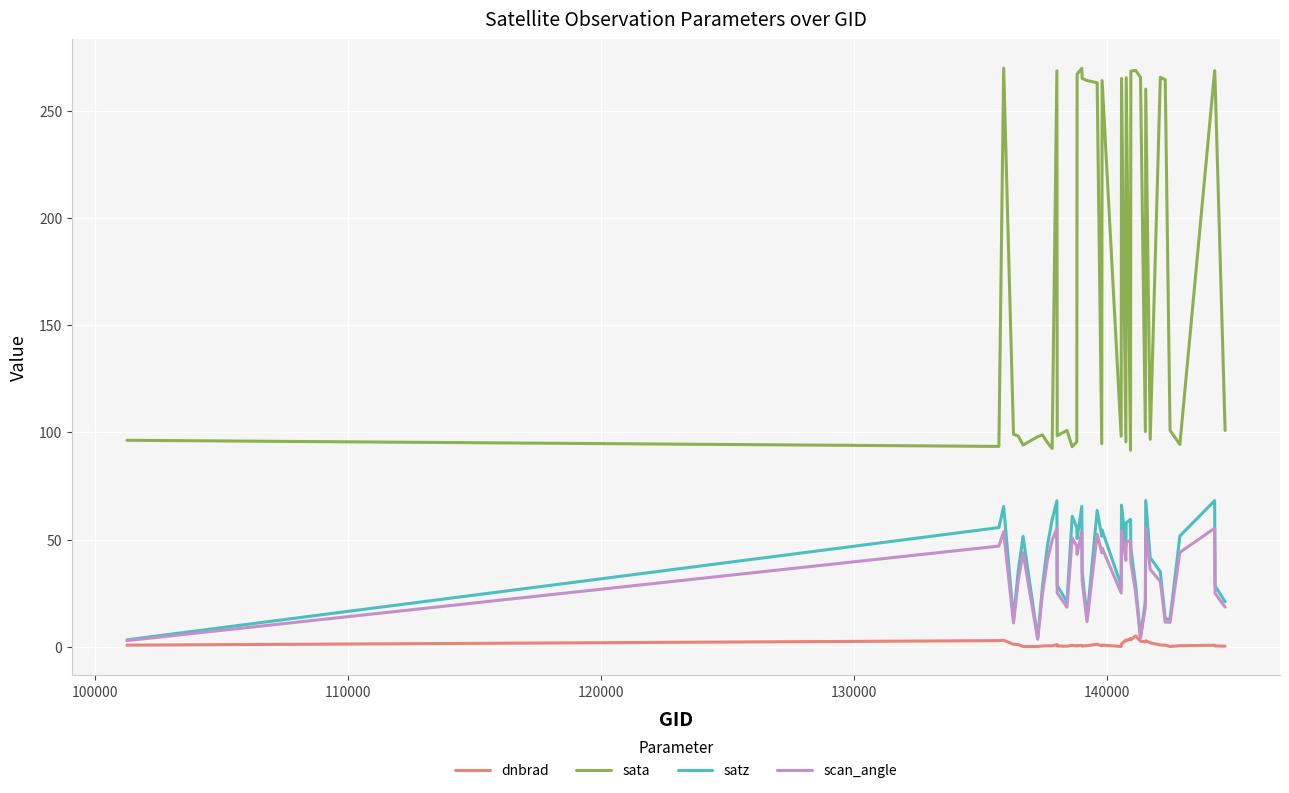

Which series has the largest total across all categories?

sata